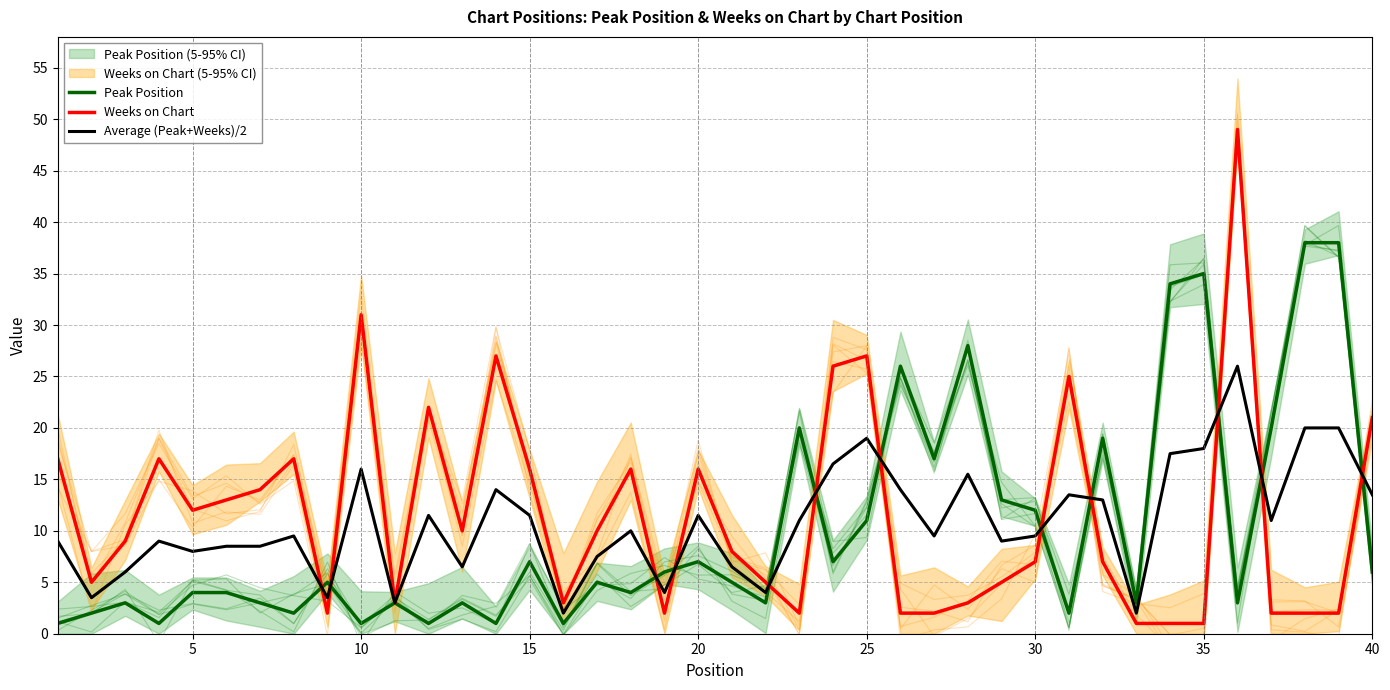

How many lines are shown in the chart?

3